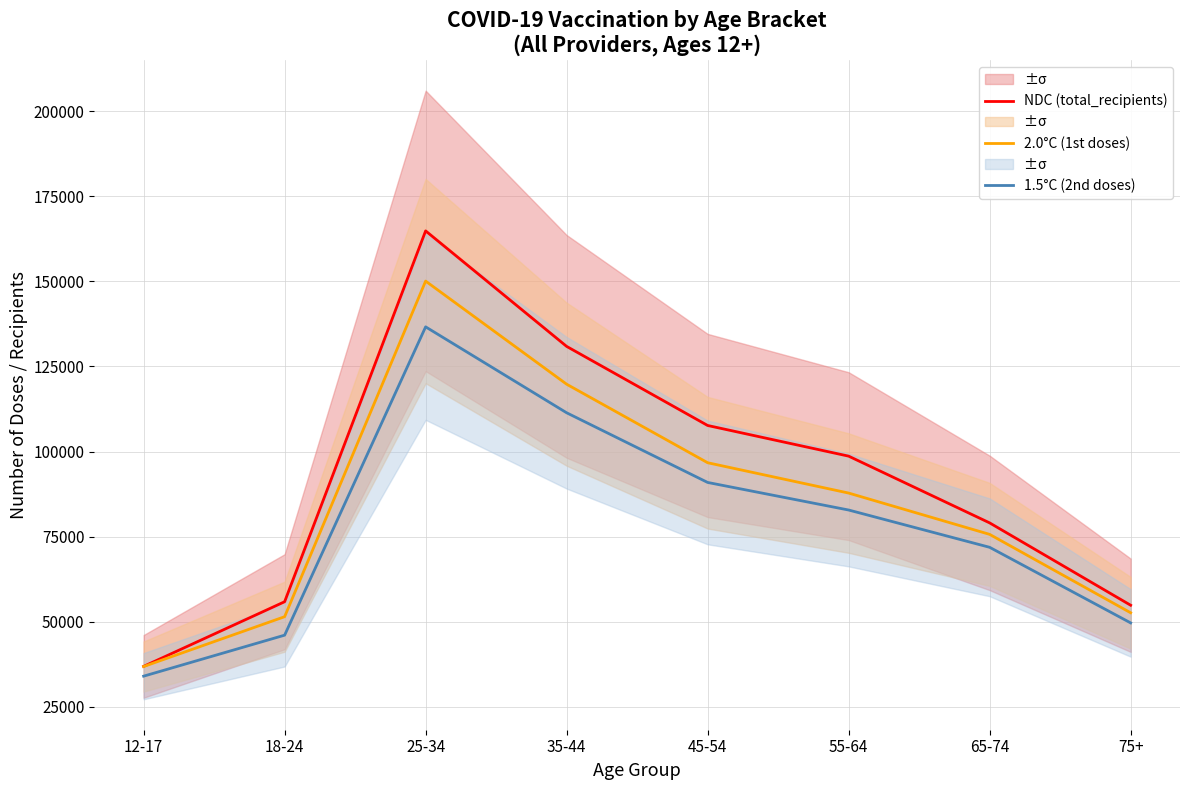

True or false: 2.0°C (1st doses) has a value of 52612 at 75+.

True